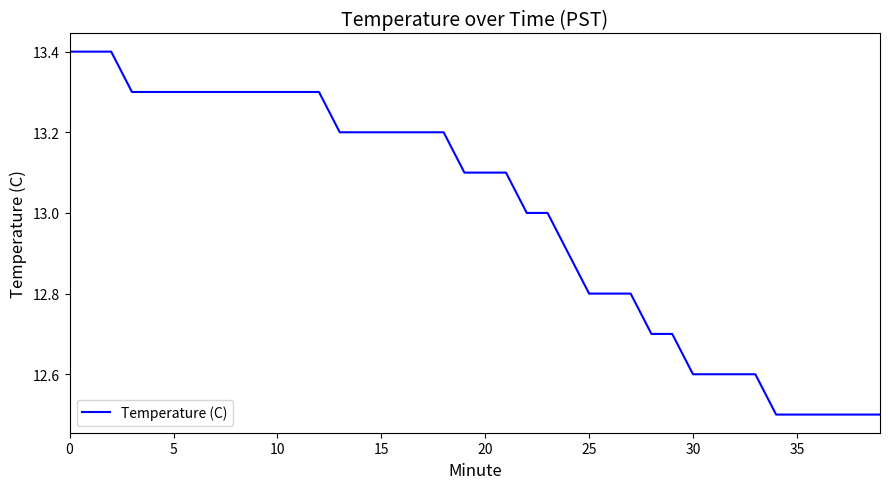

What is the minimum value shown in the chart?

12.5